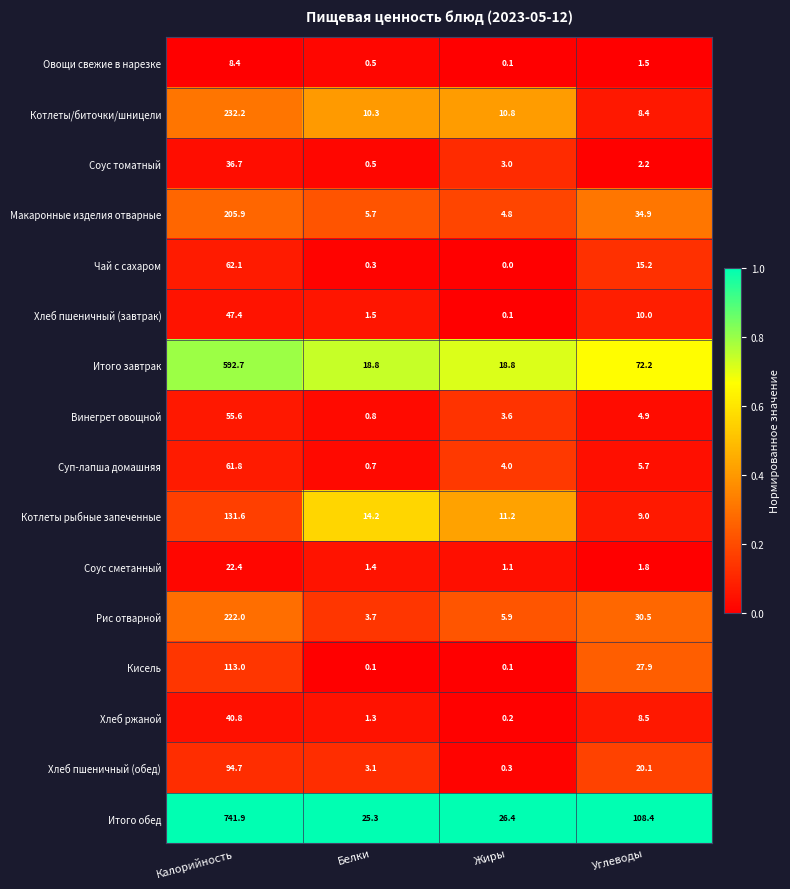

What is the total value across all series at Углеводы?

361.2